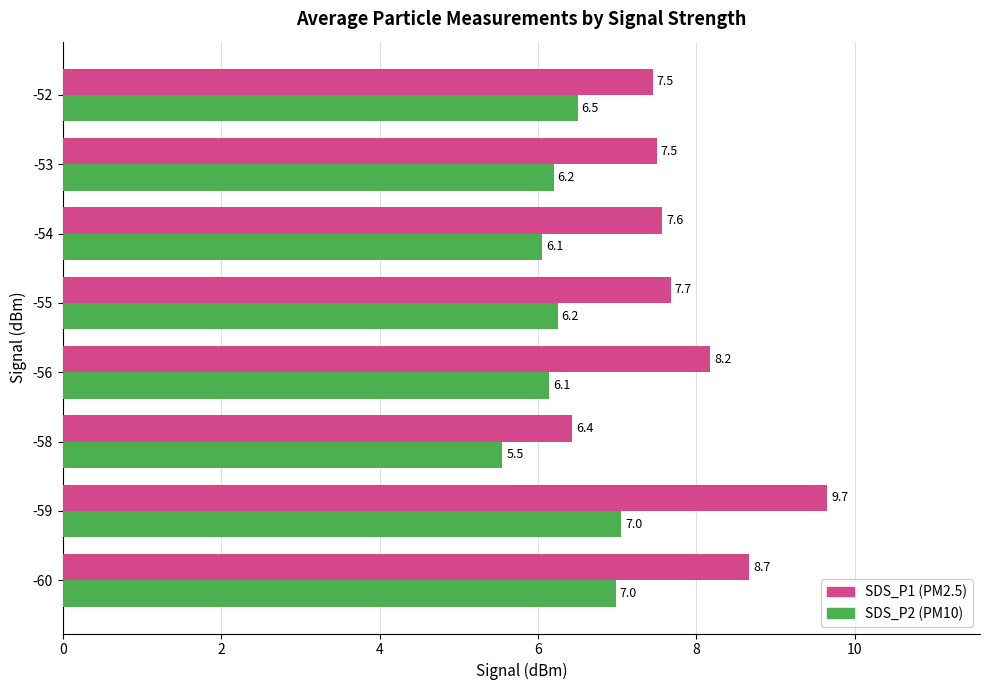

At which category does the chart reach its peak across all series?

-59